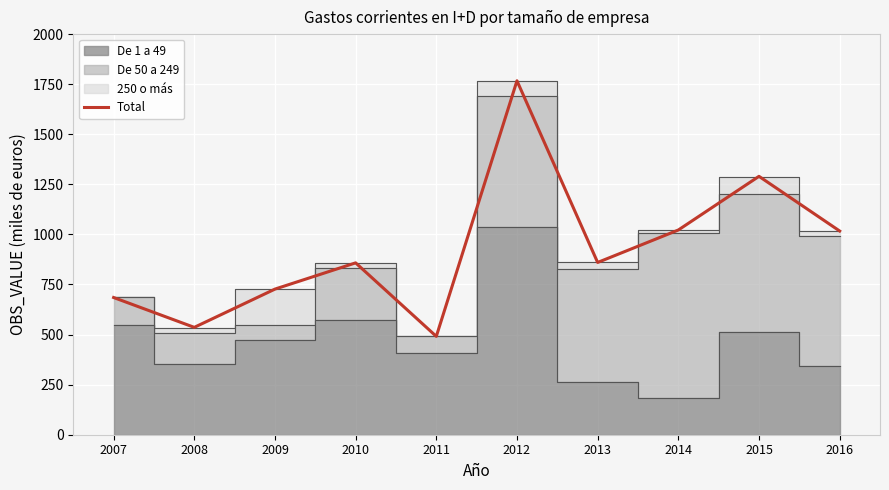

Reading right to left, transcribe all the data shown in this chart.

2016=1017	2015=1290	2014=1022	2013=860	2012=1767	2011=491	2010=858	2009=727	2008=536	2007=685